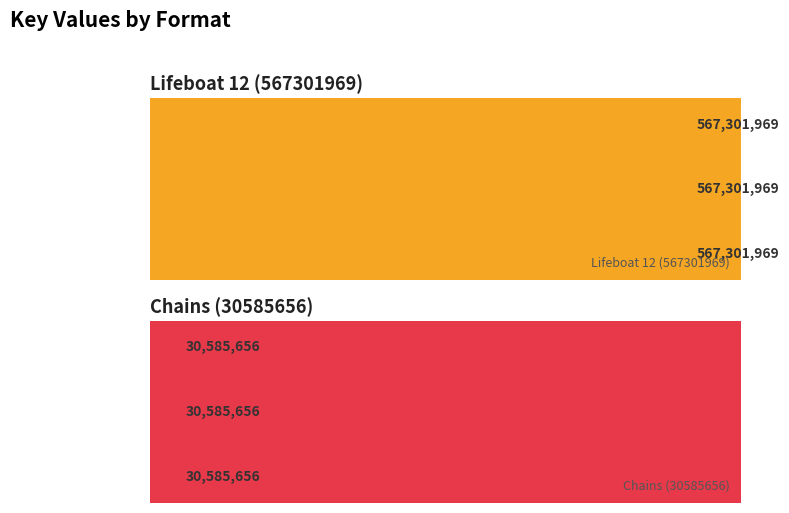

What is the value of the Chains (30585656) bar at the 3rd from the left?

30585656